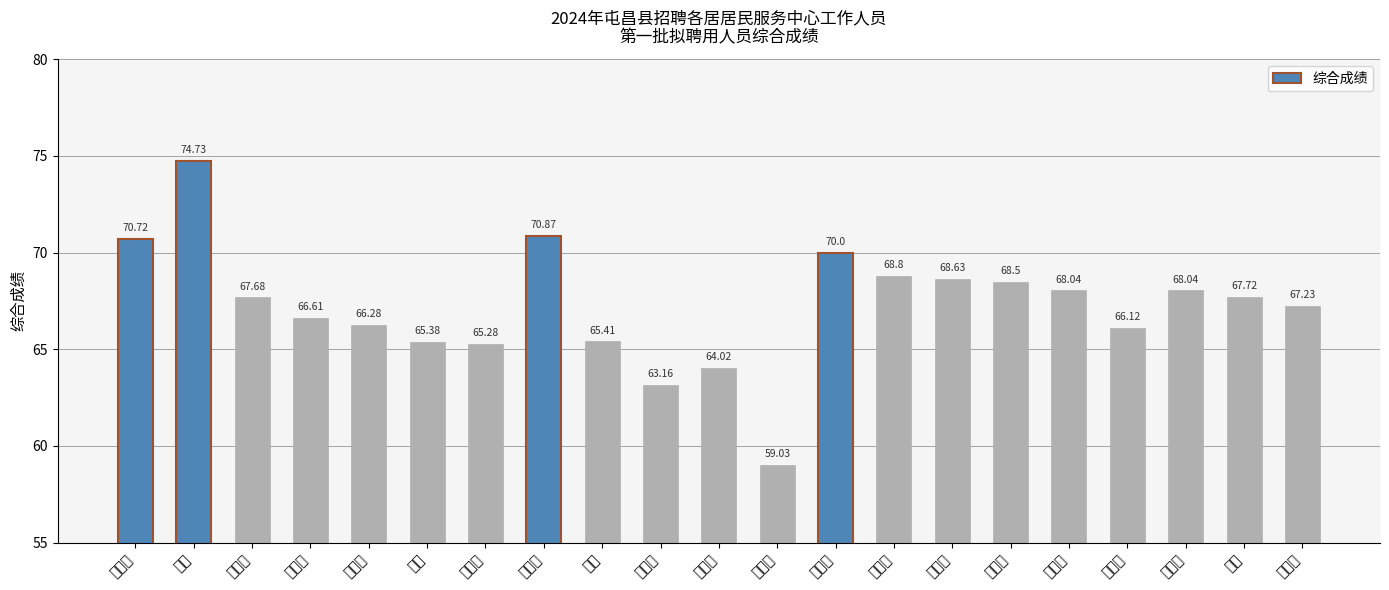

Reading right to left, what are all the values shown in this chart?

李玉莲=67.2	许翀=67.7	黎非友=68.0	吴莹莹=66.1	温子贤=68.0	吴子丹=68.5	叶绍伟=68.6	林柳书=68.8	张艳玲=70.0	陈春燕=59.0	陈彩云=64.0	王姗妹=63.2	陈冰=65.4	张舒欣=70.9	盘妹惜=65.3	罗欣=65.4	余金武=66.3	王英春=66.6	肖宜欣=67.7	陈哲=74.7	张晶蕾=70.7